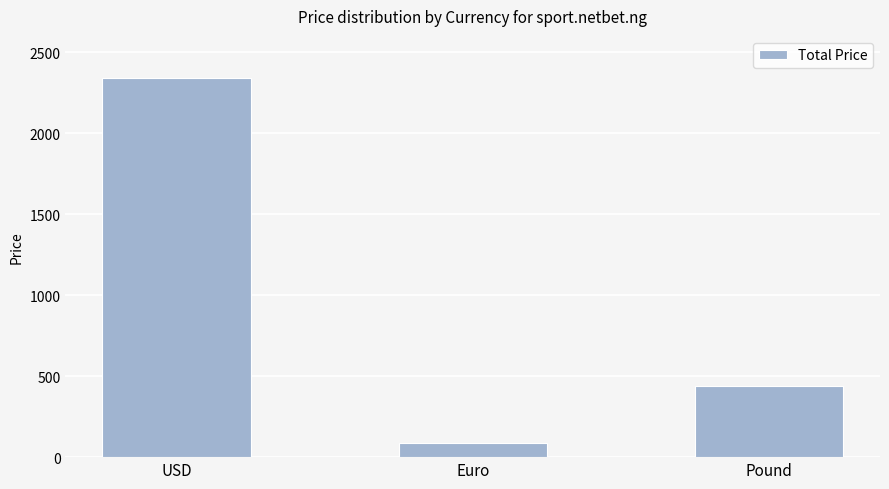

Reading left to right, extract all data points from this chart.

2340	90	440